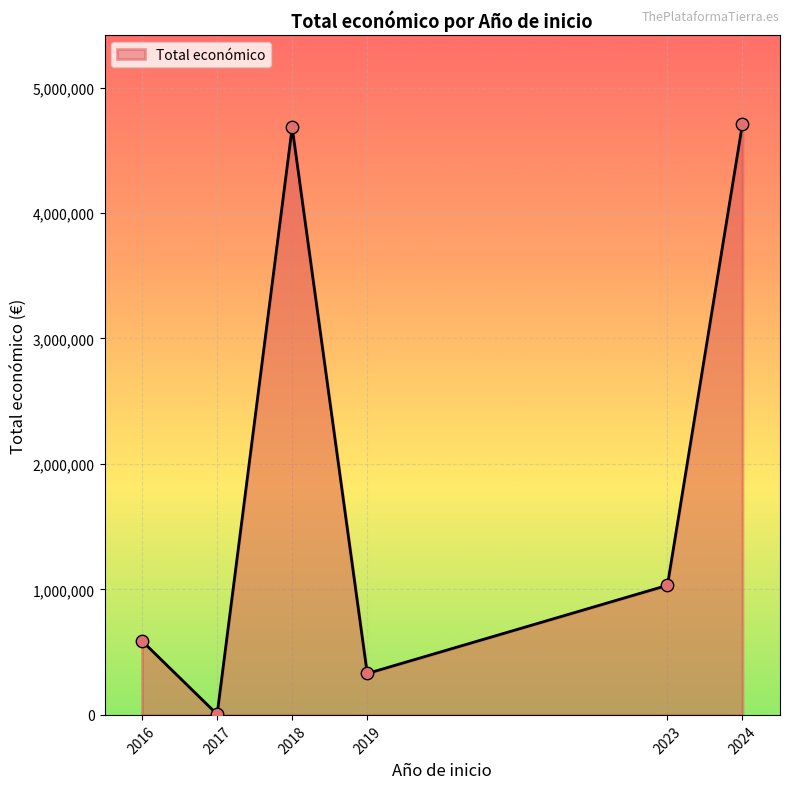

Is it true that the value at 2024 is 7632785?

False